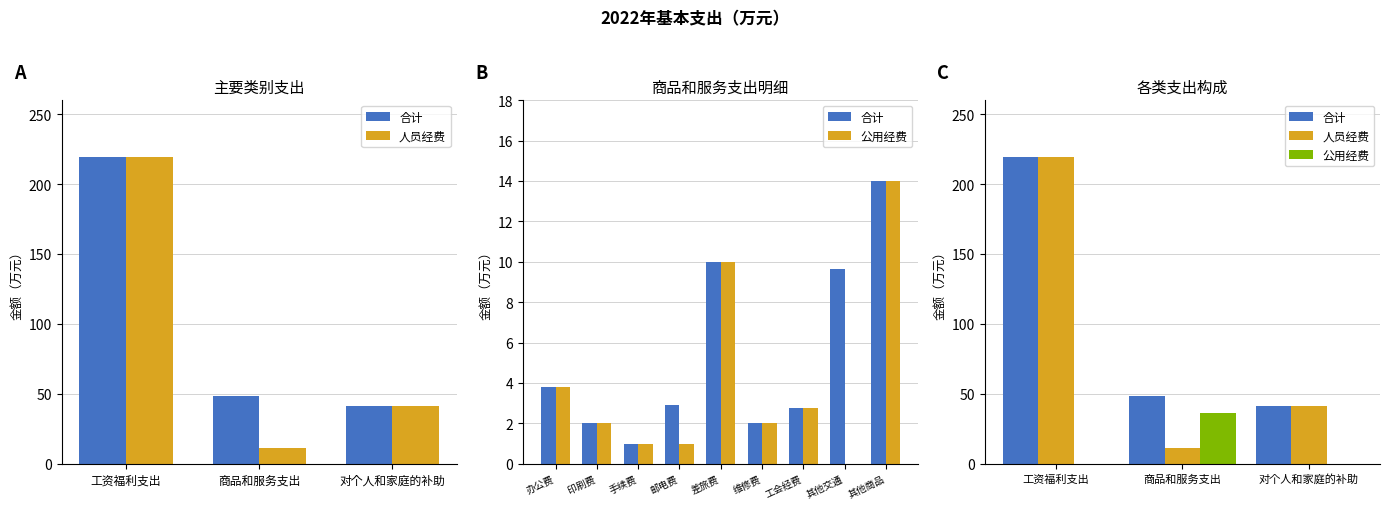

How many positive values does the 公用经费 series have?

1